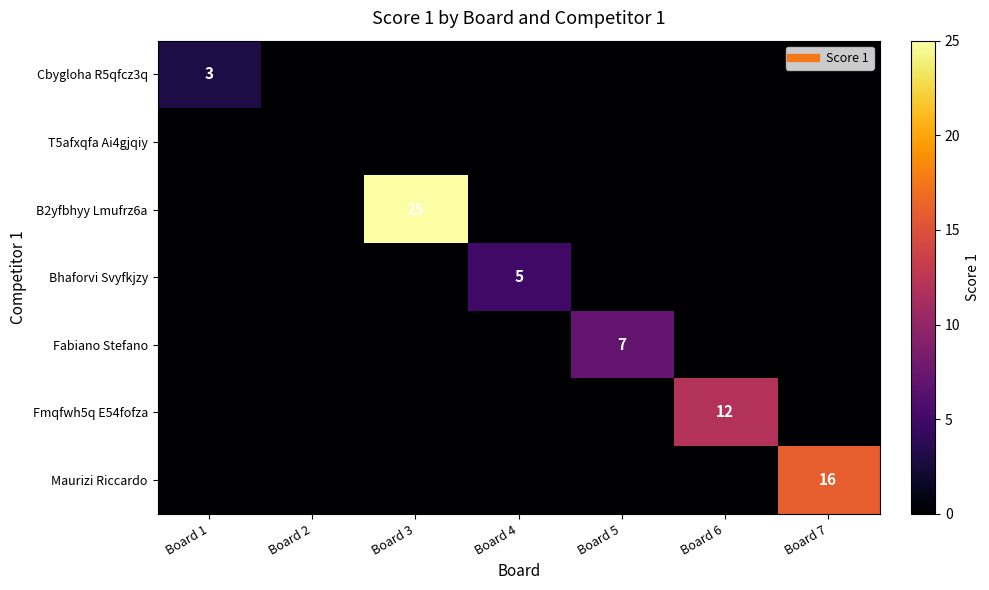

What is the total value across all series at Board 3?

25